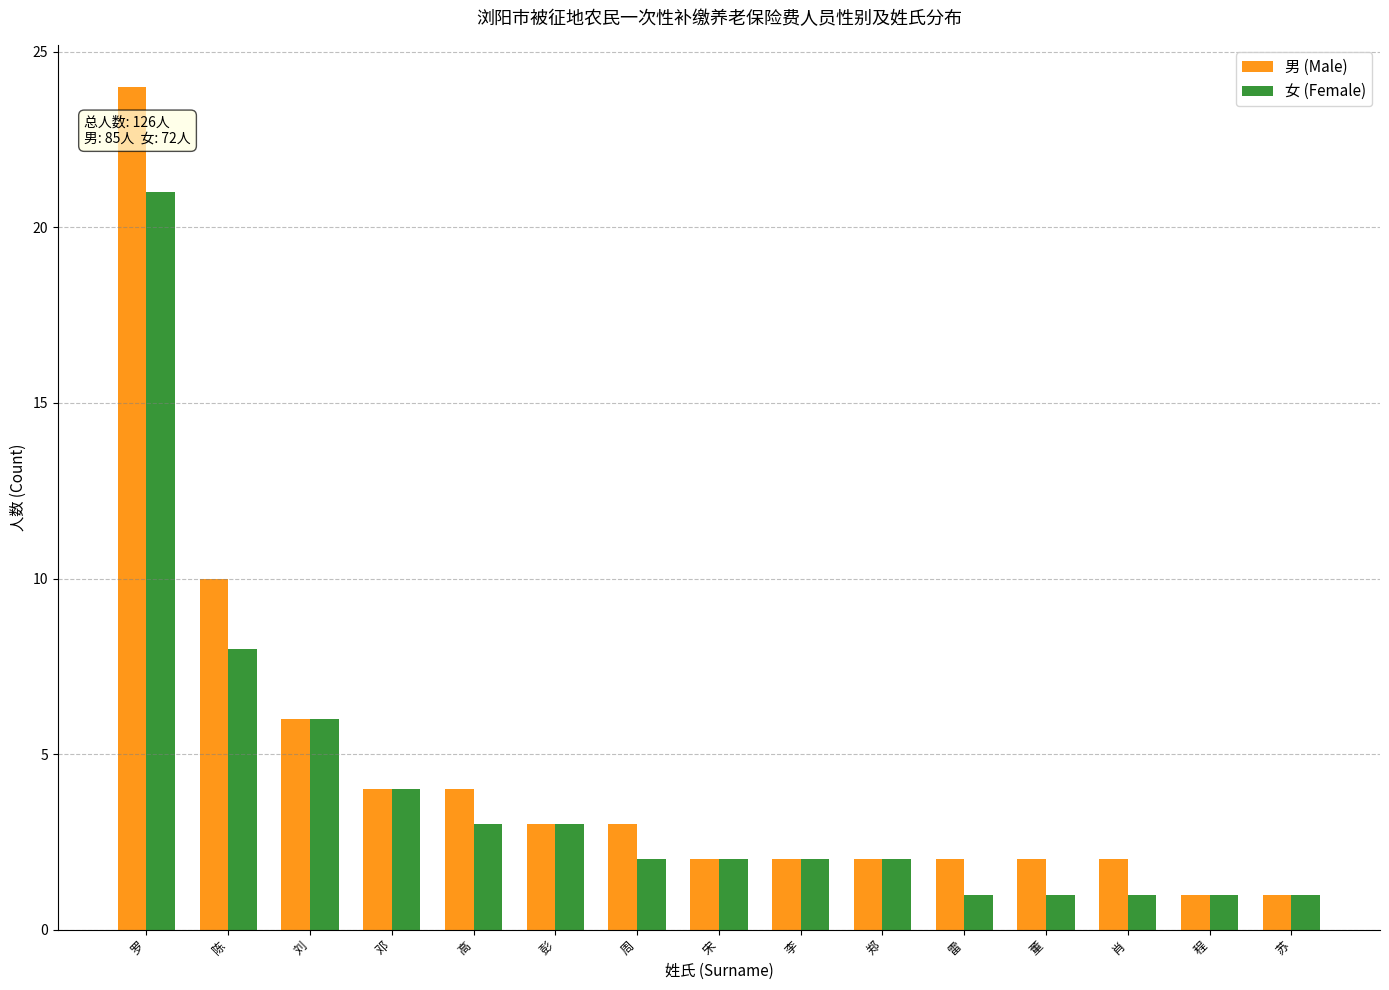

Is the value of 女 (Female) at 高 greater than the value of 男 (Male) at 陈?

No